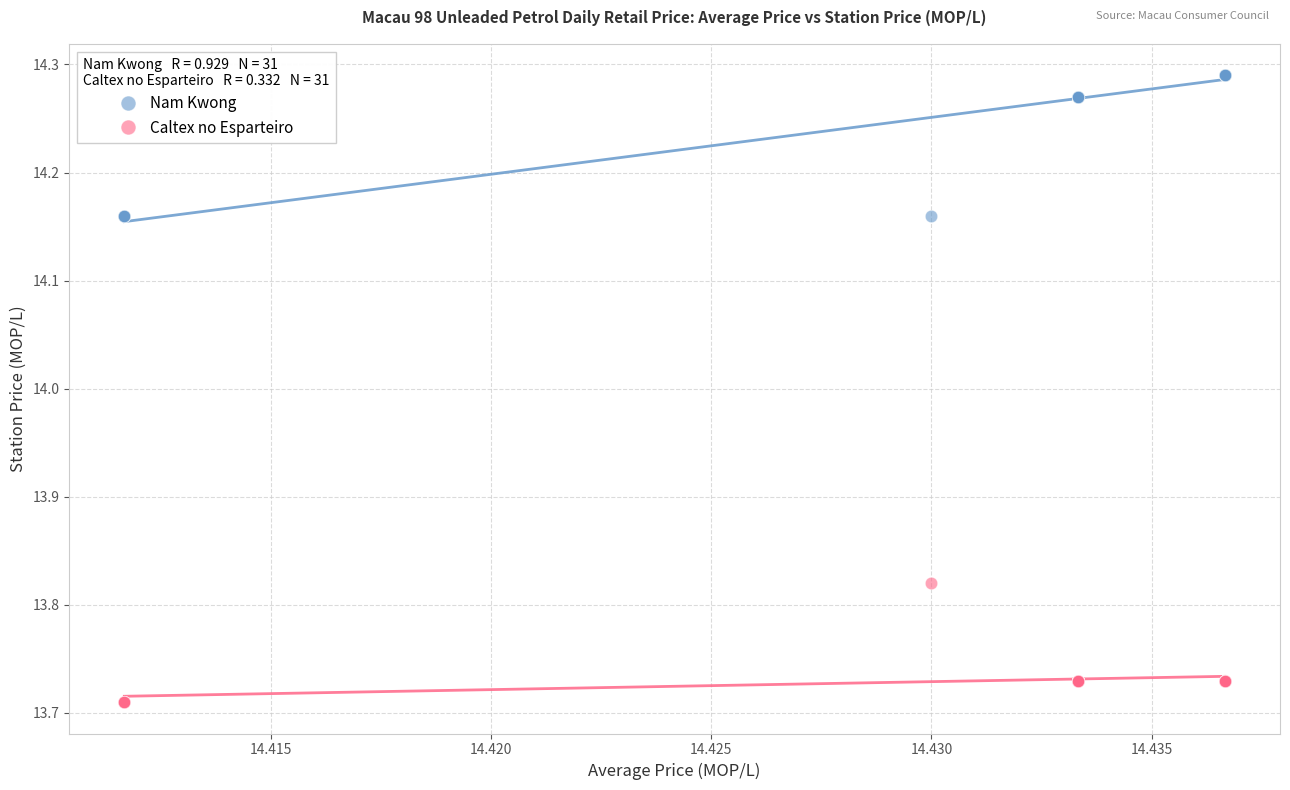

Which series contains the highest Y value?

Nam Kwong